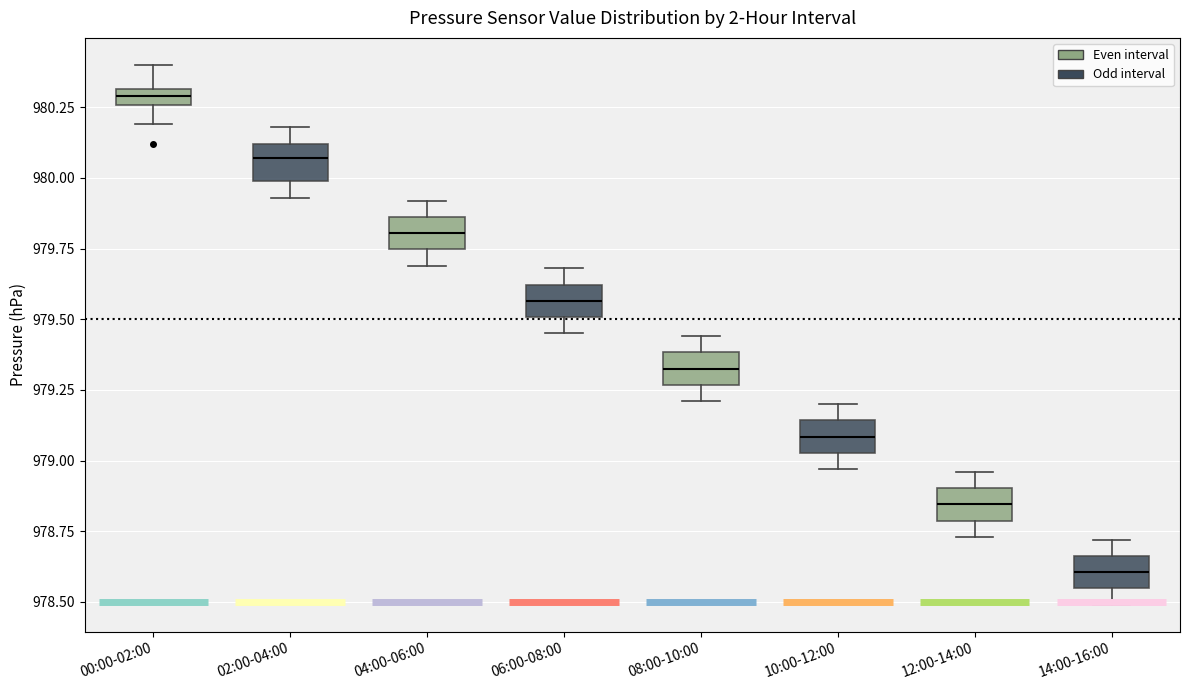

Where is the upper edge of the box for 00:00-02:00 on the y-axis? The values are not printed on the chart, so give them approximately, as read against the axis.

980.30